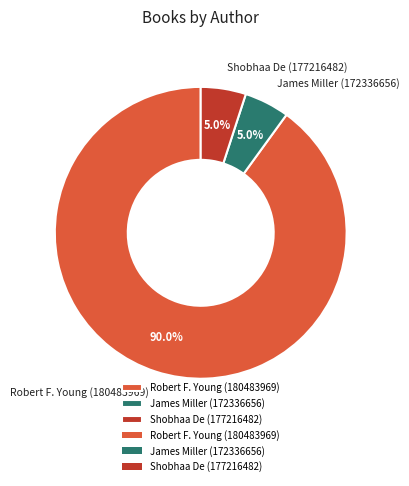

What is the ratio of the value at Shobhaa De (177216482) to the value at James Miller (172336656)?

1.0